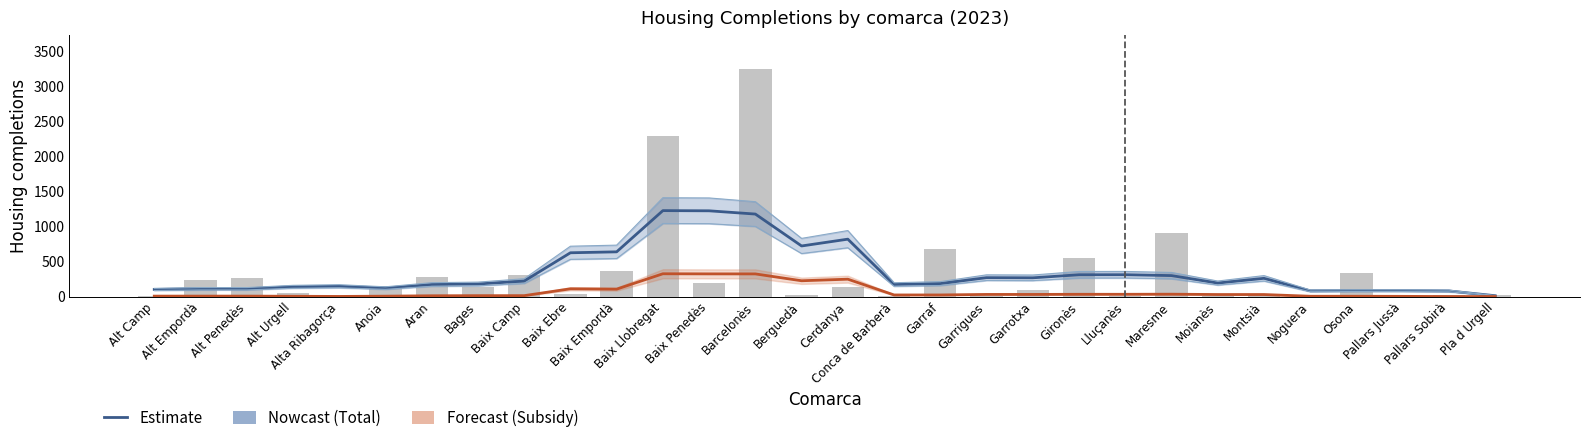

What is the value of the Total bar at the 17th from the left?

14.0